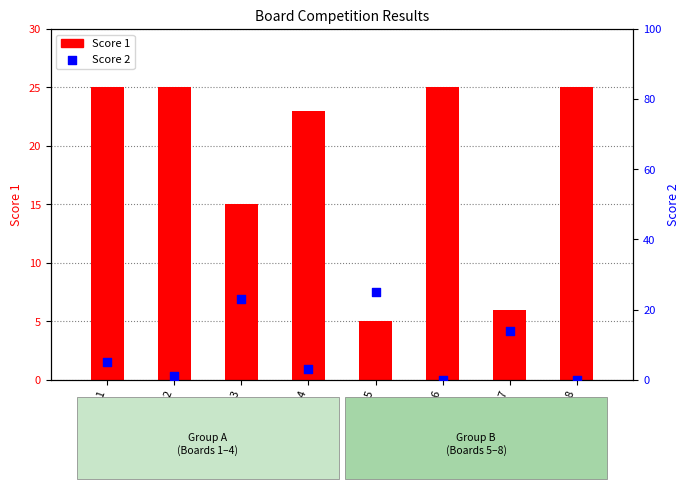

Which series has the widest spread of Y values?

Score 2